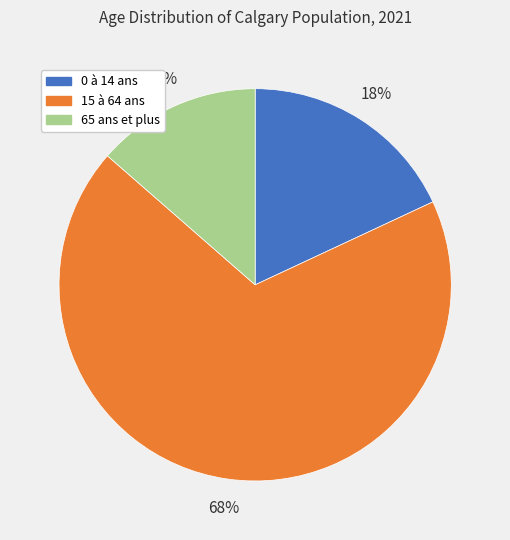

The 15 à 64 ans slice represents 68% of the pie. True or false?

True